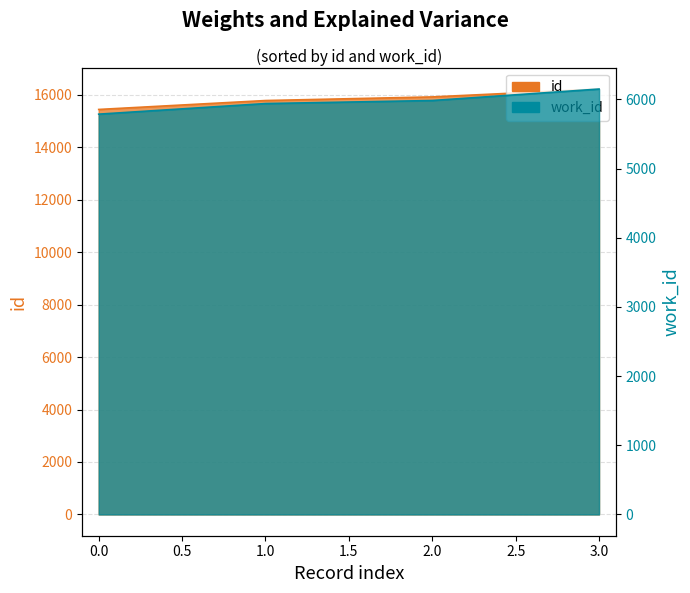

True or false: work_id has more than 1 interior local peaks.

False